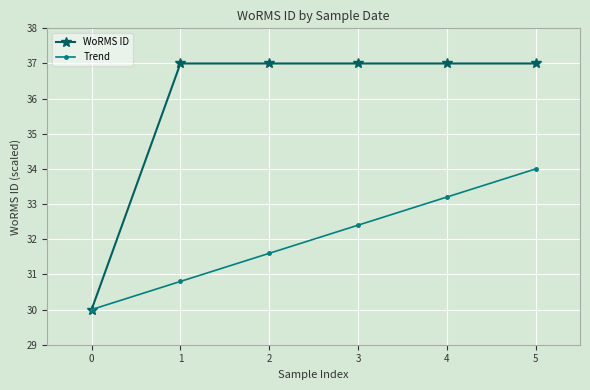

How many lines are shown in the chart?

2